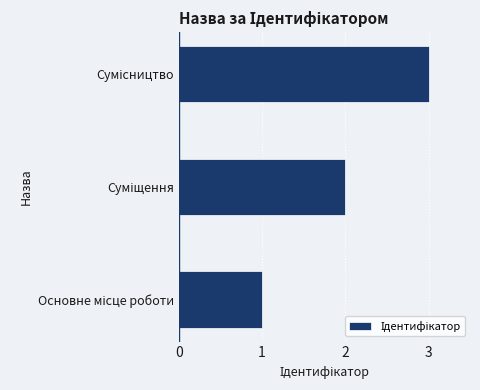

What is the greatest value displayed?

3